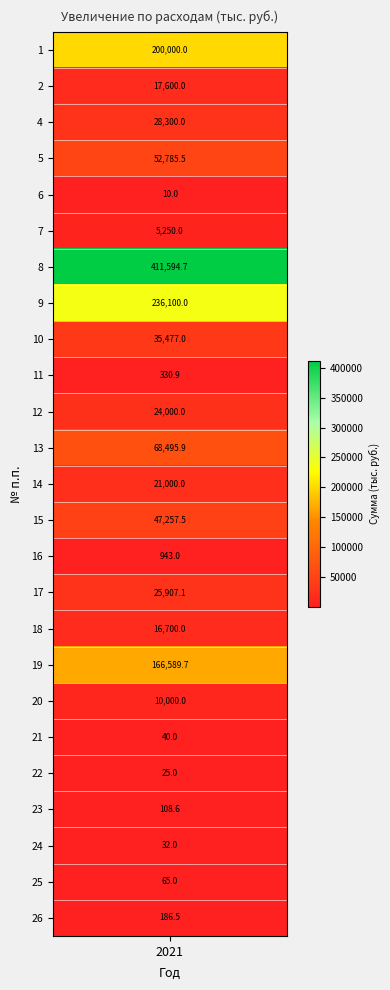

The value at 17 is 25907.1. True or false?

True